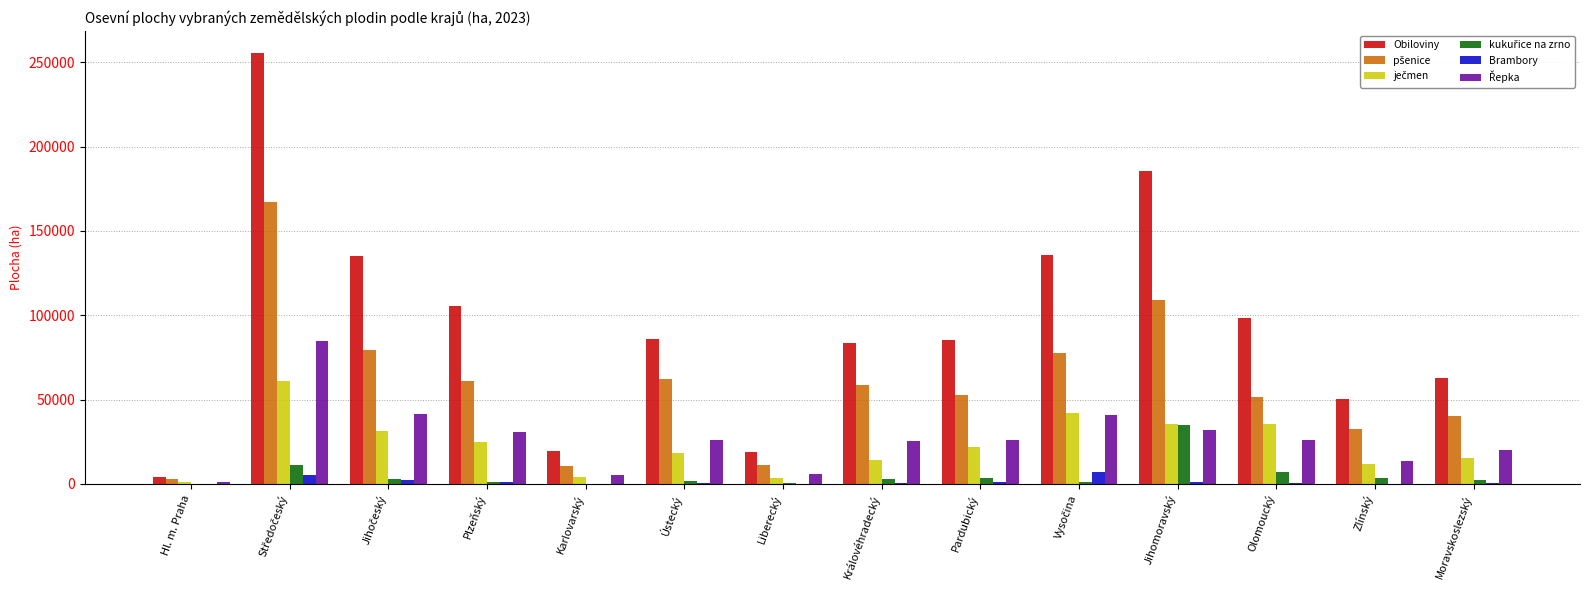

What is the greatest value displayed?

255697.2